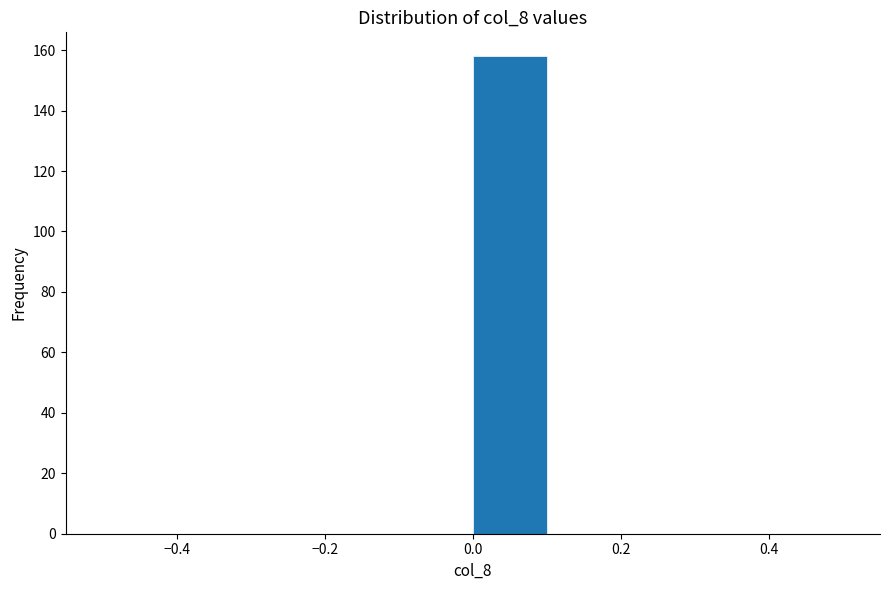

Reading left to right, list every bar in this chart as the range it spans on the x-axis followed by its height. The values are not printed on the chart, so give them approximately, as read against the axis.

-0.5 to -0.4: 0
-0.4 to -0.3: 0
-0.3 to -0.2: 0
-0.2 to -0.1: 0
-0.1 to 0.0: 0
0.0 to 0.1: 158
0.1 to 0.2: 0
0.2 to 0.3: 0
0.3 to 0.4: 0
0.4 to 0.5: 0